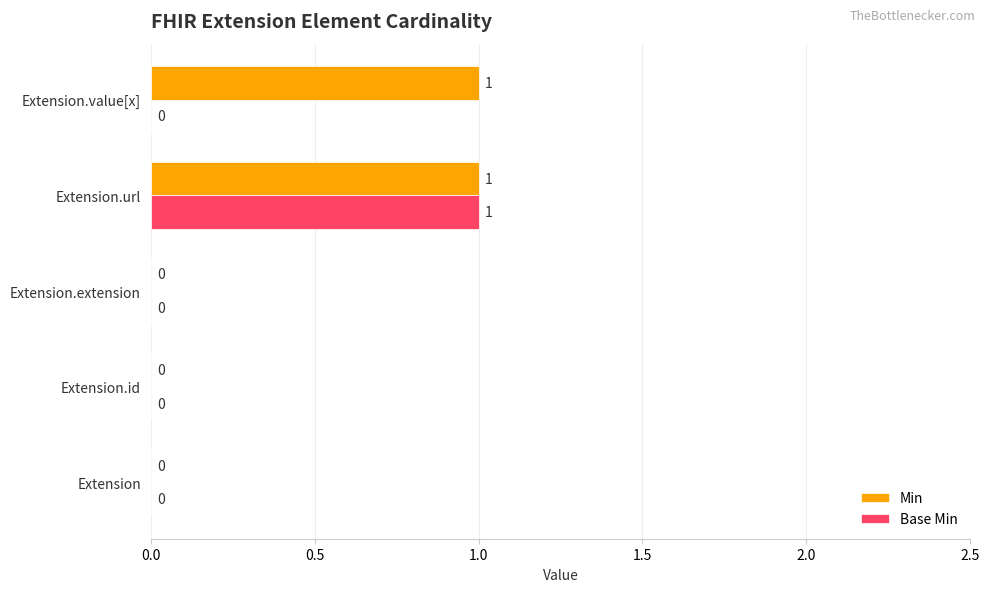

At which category is the sum across all series the highest?

Extension.url